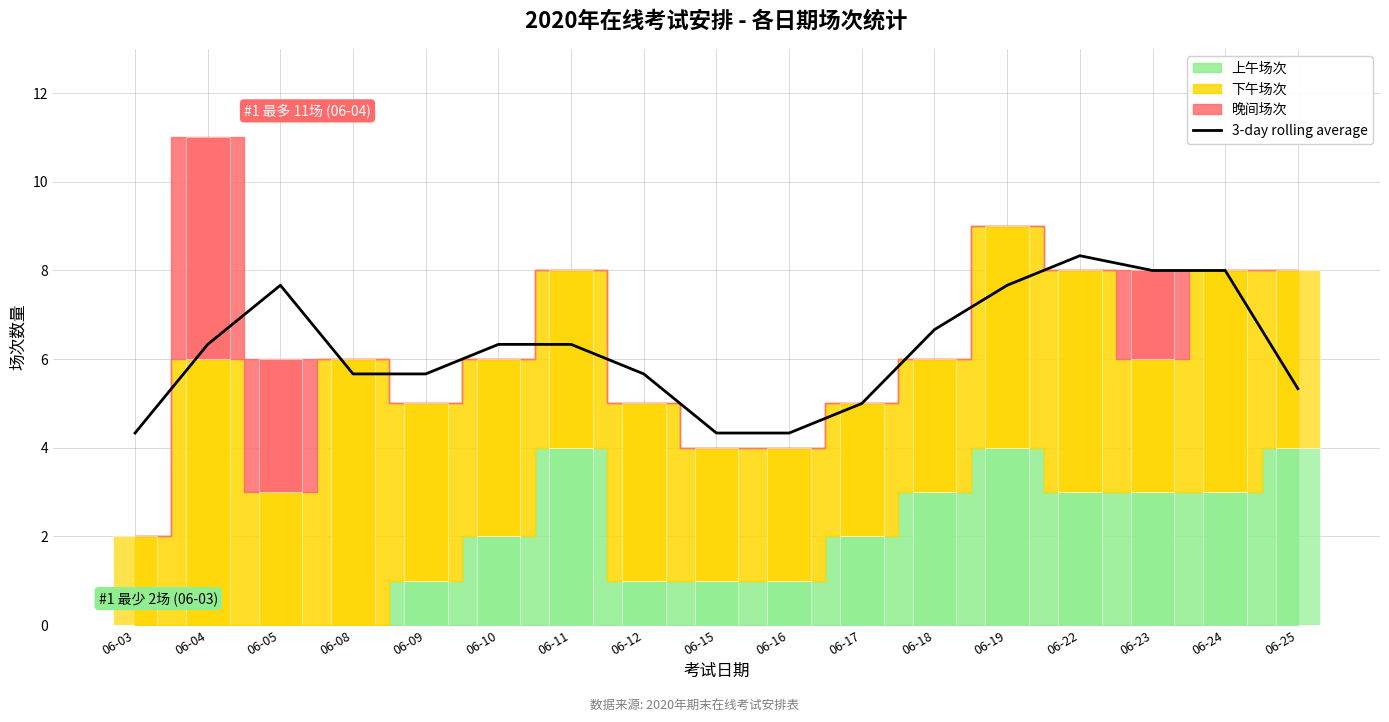

Which has a higher value, 06-12 or 06-10?

06-10